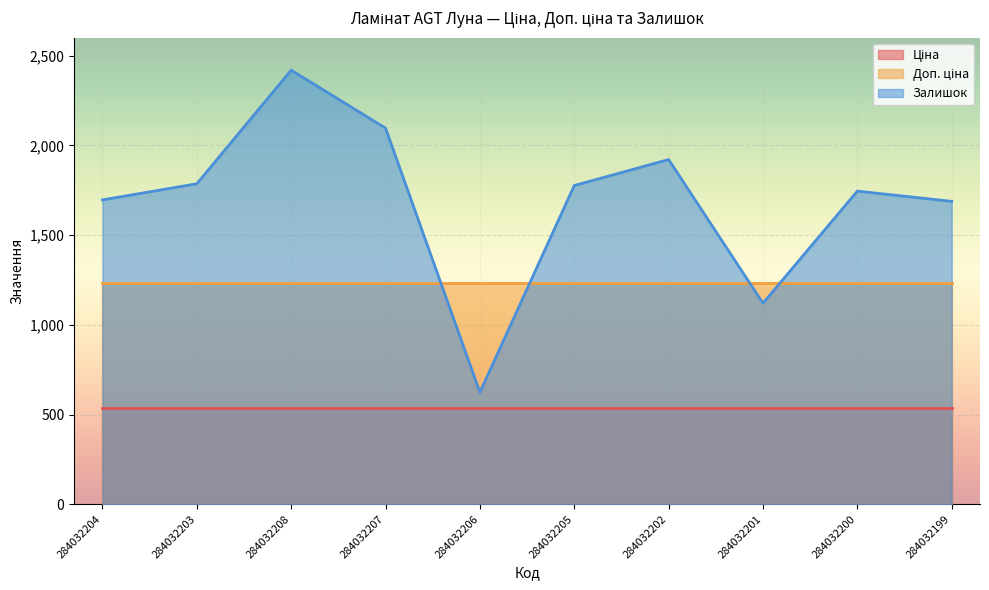

What is the approximate value of Залишок at 284032208?

2419.0